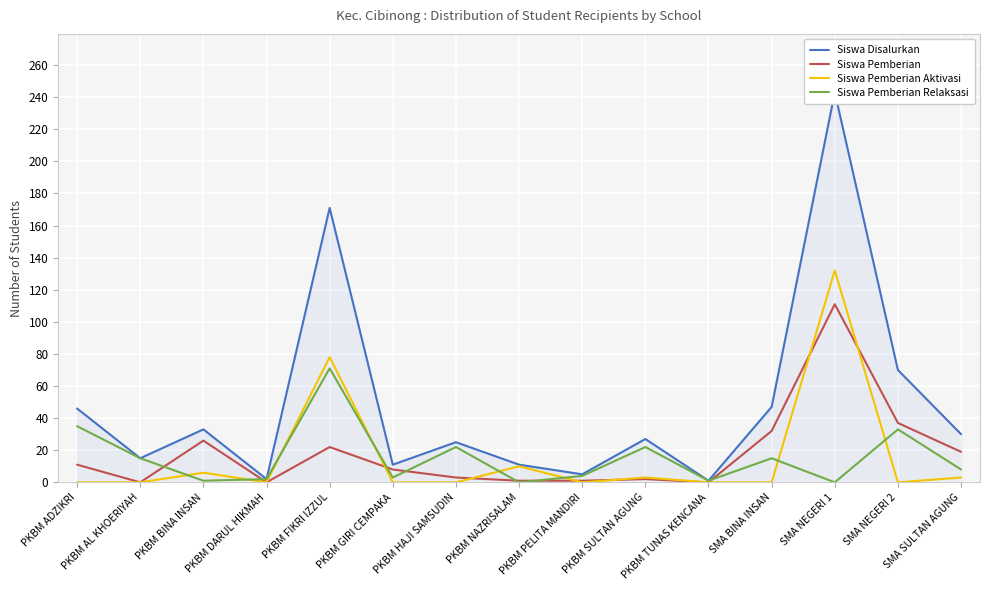

True or false: Siswa Pemberian Aktivasi has more than 0 points higher than both neighbors.

True